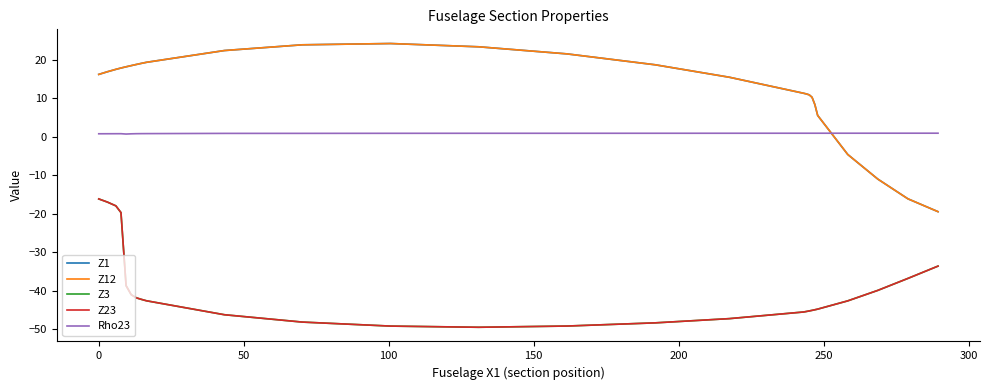

Which series has the largest range (max minus min)?

Z1